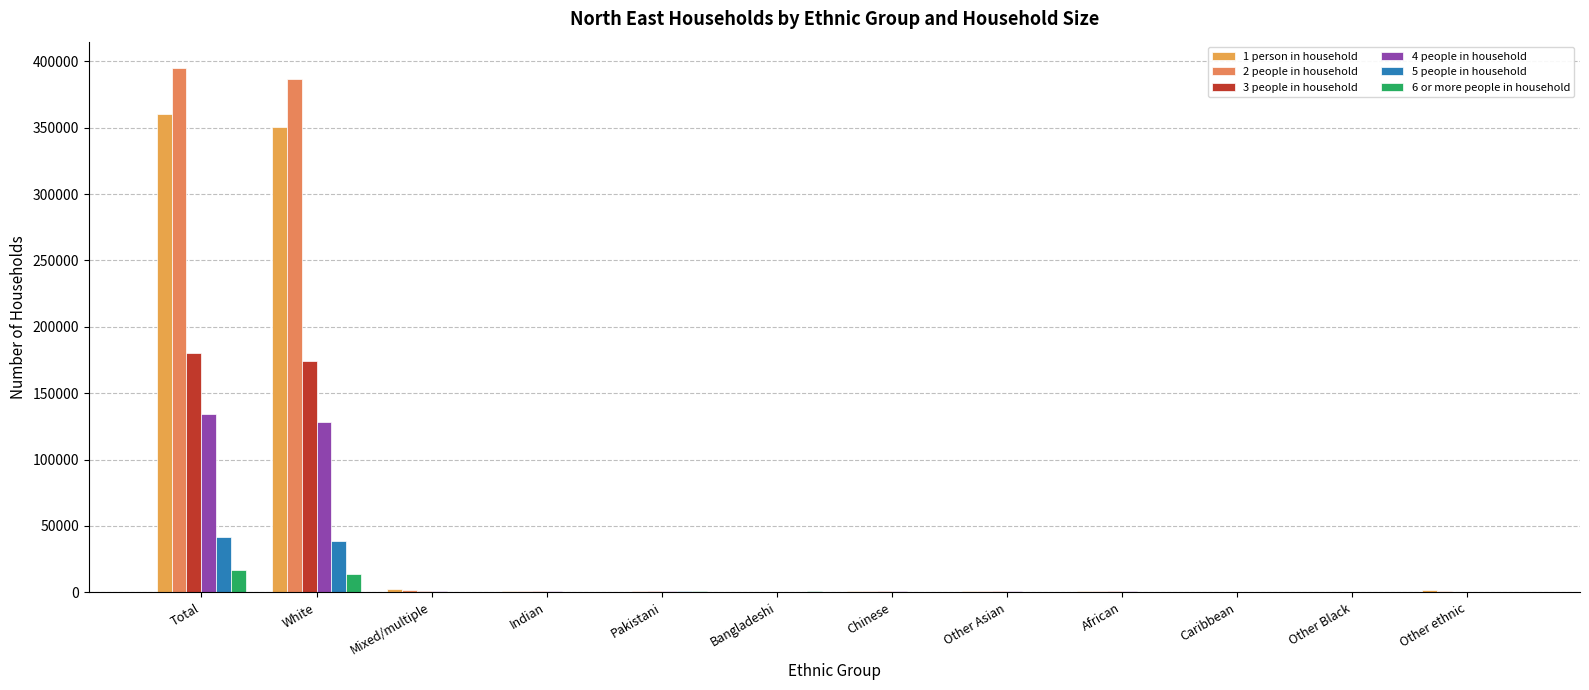

Which series has the largest range (max minus min)?

2 people in household